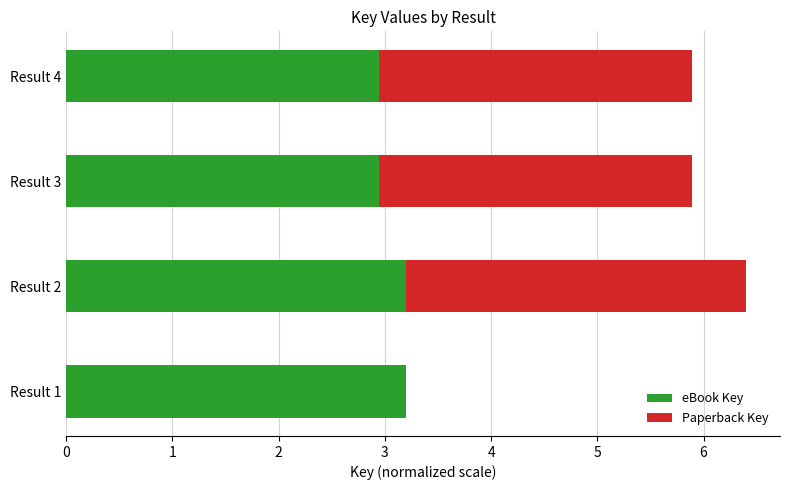

At which category is the sum across all series the highest?

Result 2